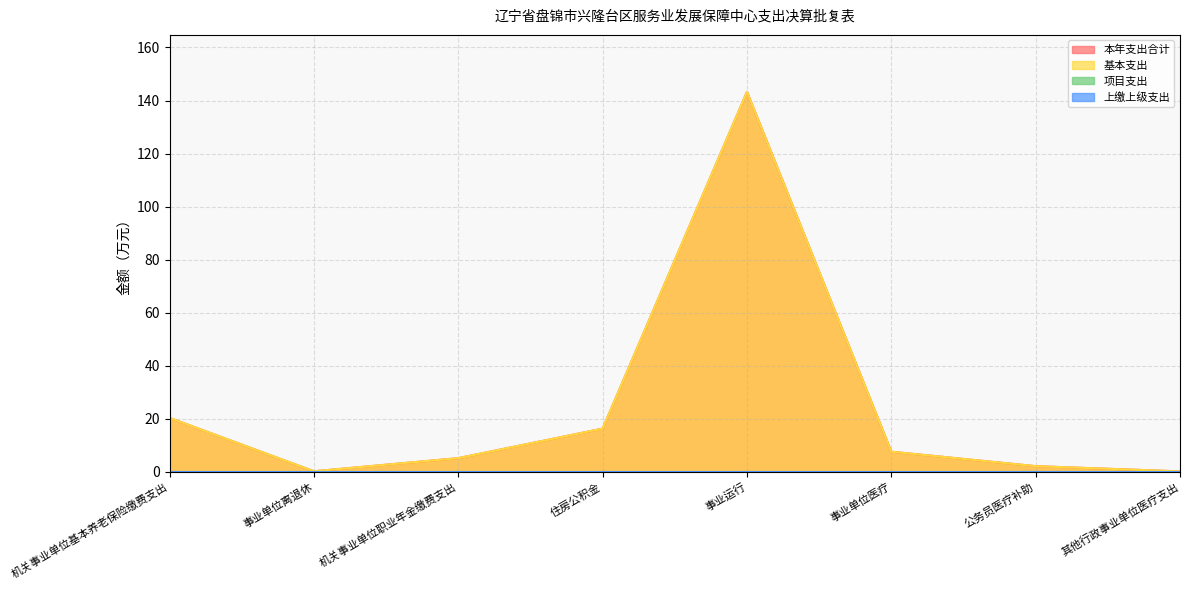

What is the label of the 4th point from the right?

事业运行